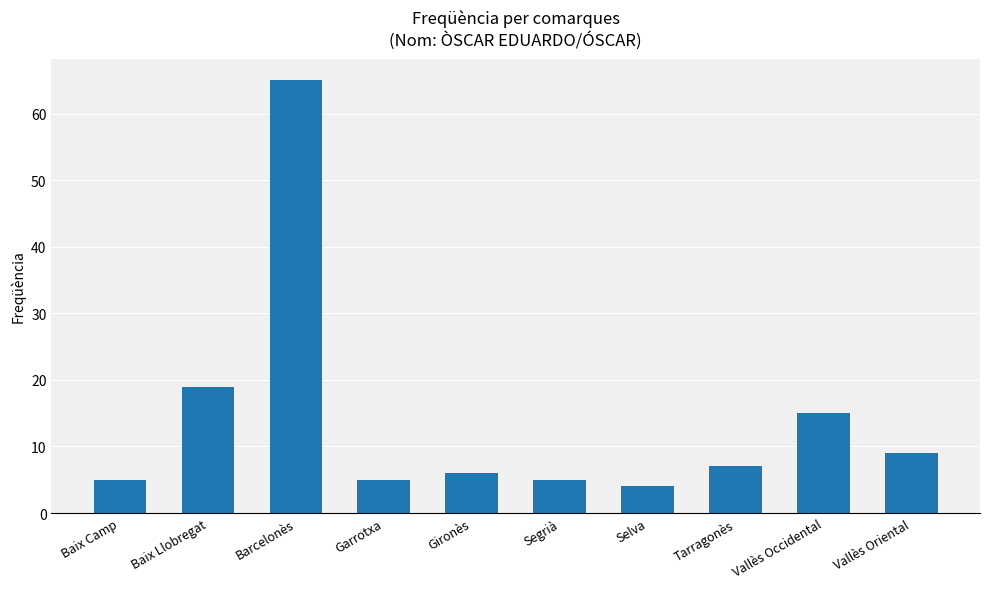

What is the sum of the values at Gironès and Selva?

10